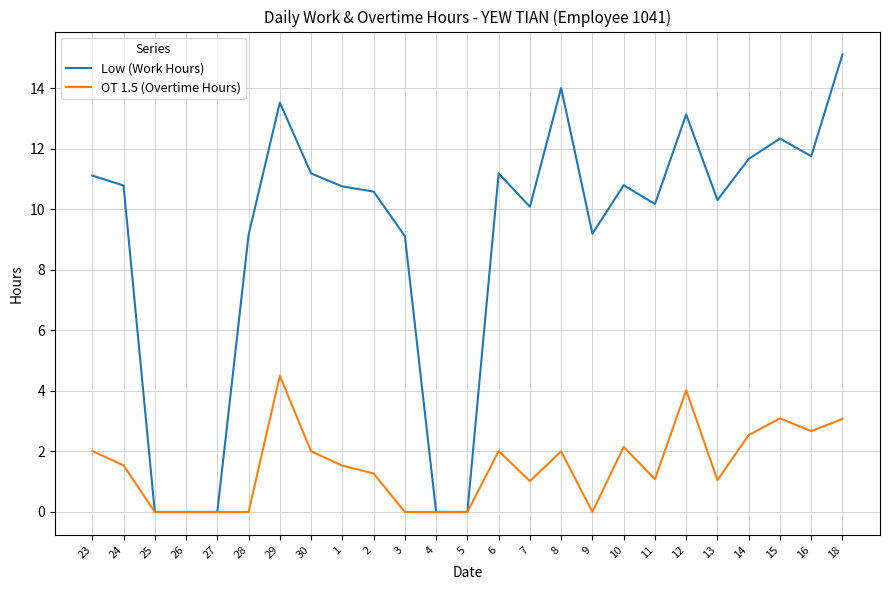

What is the highest value of the Low (Work Hours) series?

15.1